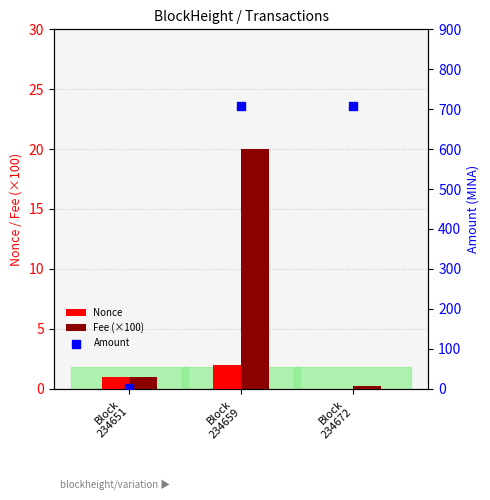

Which series contains the highest Y value?

Amount